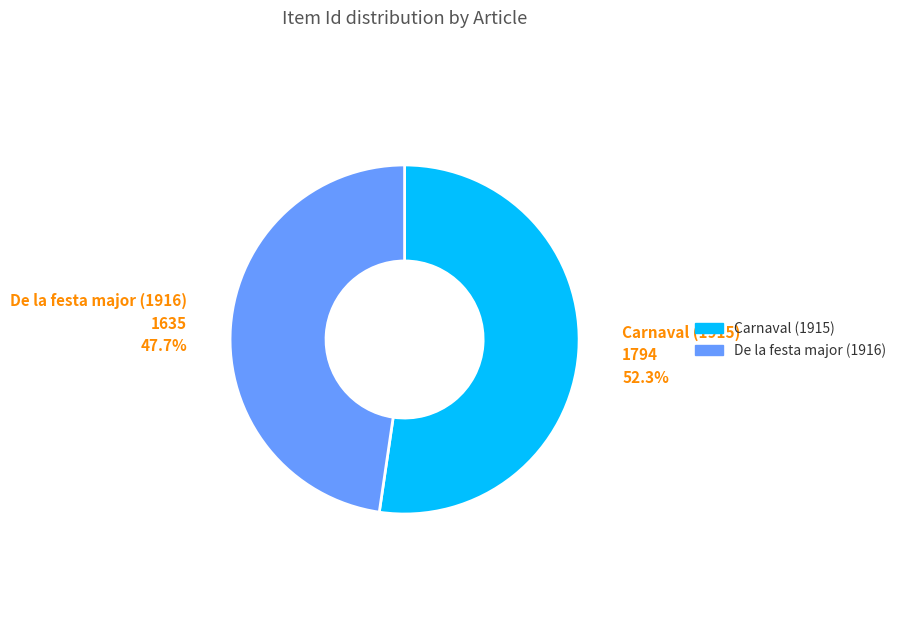

How many segments does this pie chart have?

2